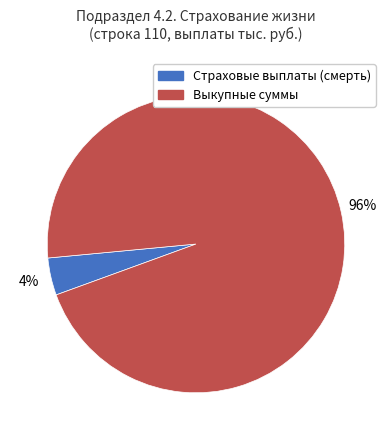

To the nearest percent, what percentage of the pie is Страховые выплаты (смерть)?

4%